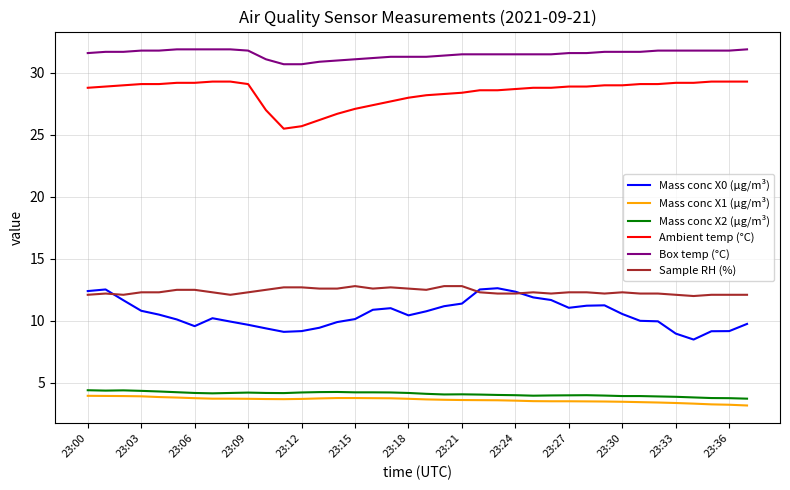

What is the maximum value for Mass conc X1 (μg/m³)?

4.0